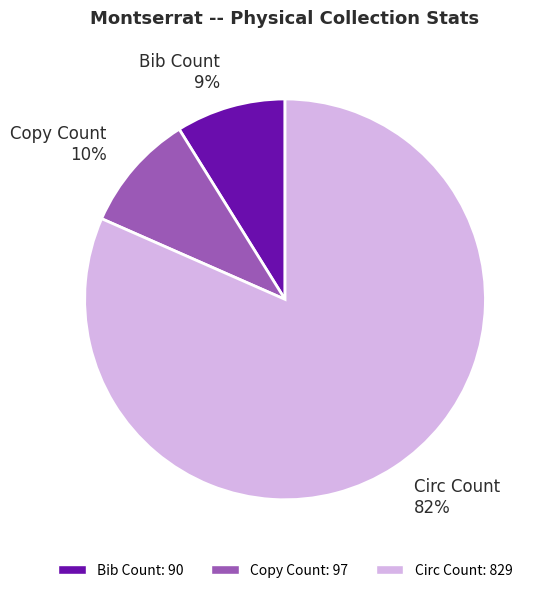

Which category accounts for the majority?

Circ Count